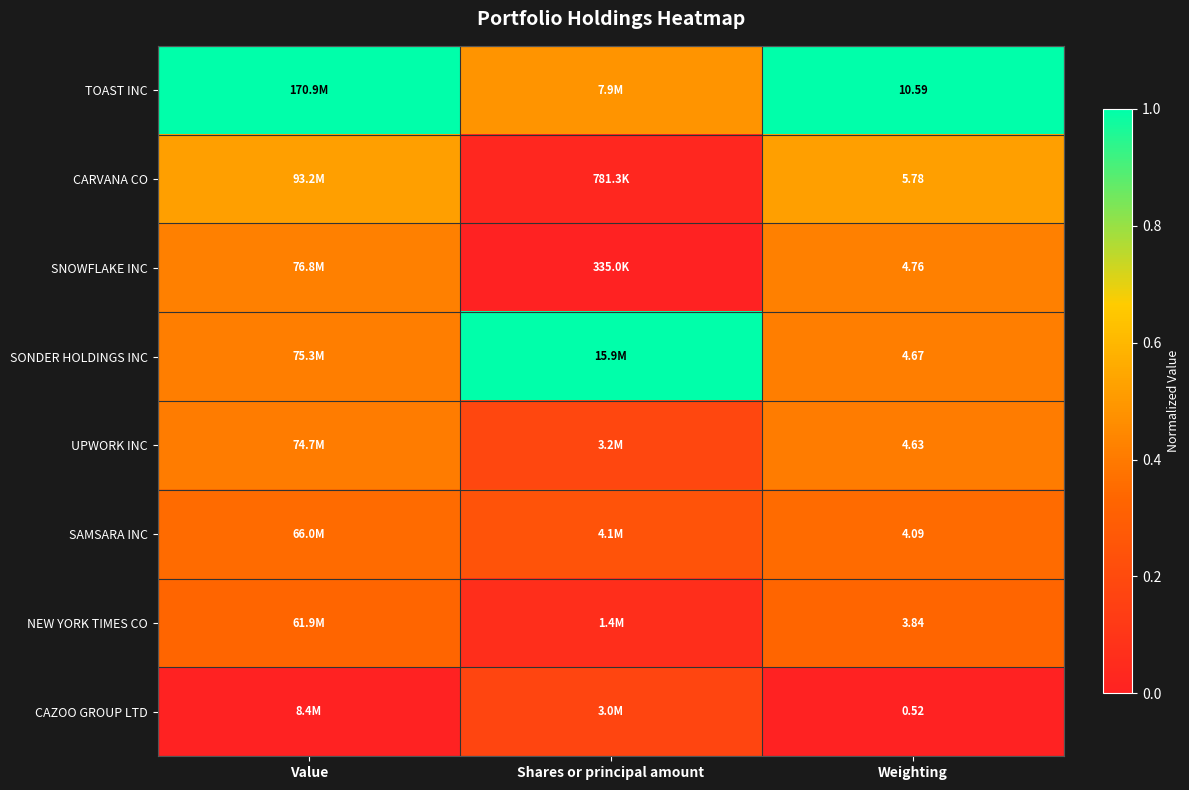

Rank the series at Weighting from lowest to highest value.

CAZOO GROUP LTD, NEW YORK TIMES CO, SAMSARA INC, UPWORK INC, SONDER HOLDINGS INC, SNOWFLAKE INC, CARVANA CO, TOAST INC